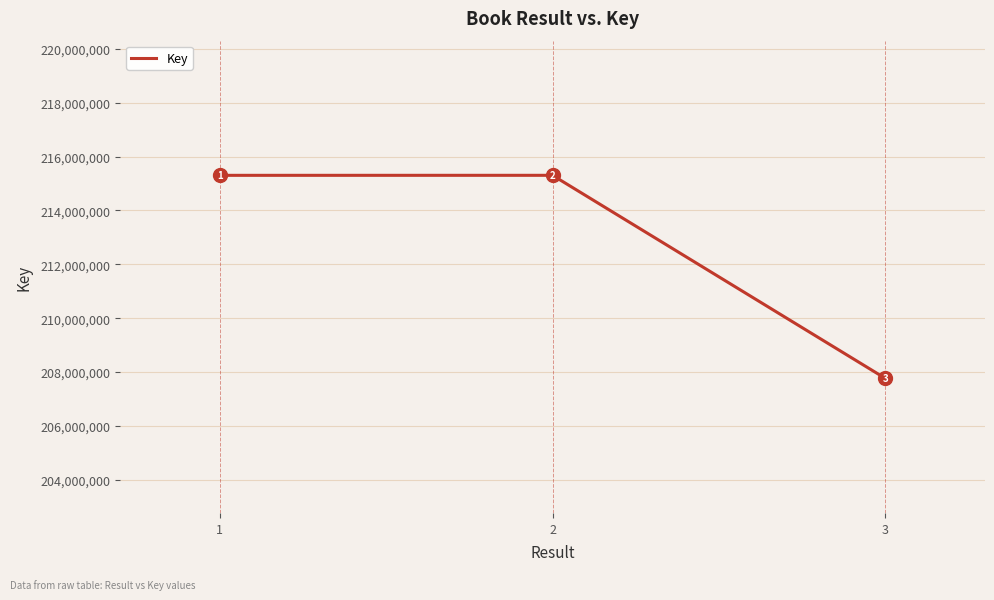

What value does the data have at 2?

215304891